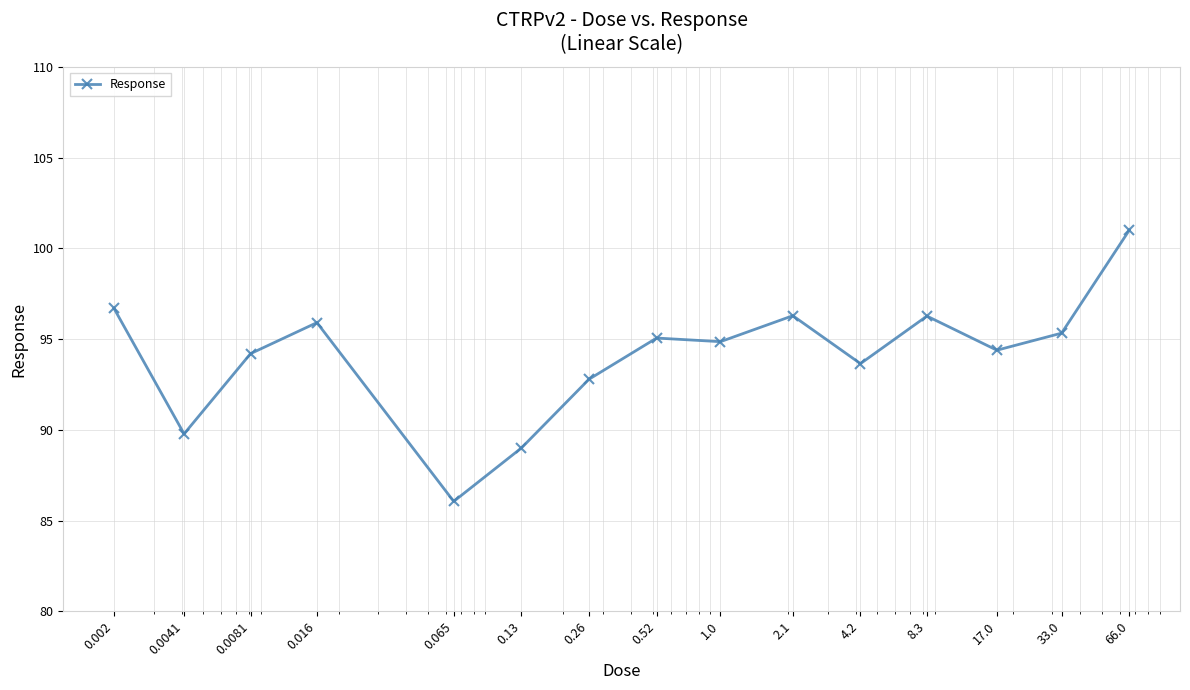

What is the difference between the maximum and minimum values?

14.9